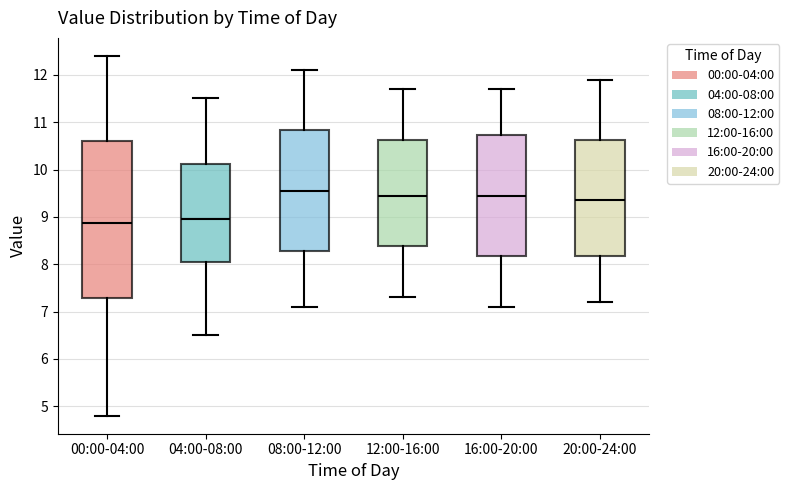

Reading left to right, transcribe this box plot: for each box, give where its median line is, the range the box spans, and where its two whiskers end, as read against the y-axis. The values are not printed on the chart, so give them approximately, as read against the axis.

00:00-04:00: median 8.9, box 7.3 to 10.6, whiskers 4.8 to 12.4
04:00-08:00: median 9.0, box 8.1 to 10.1, whiskers 6.5 to 11.5
08:00-12:00: median 9.6, box 8.3 to 10.8, whiskers 7.1 to 12.1
12:00-16:00: median 9.5, box 8.4 to 10.6, whiskers 7.3 to 11.7
16:00-20:00: median 9.5, box 8.2 to 10.7, whiskers 7.1 to 11.7
20:00-24:00: median 9.4, box 8.2 to 10.6, whiskers 7.2 to 11.9